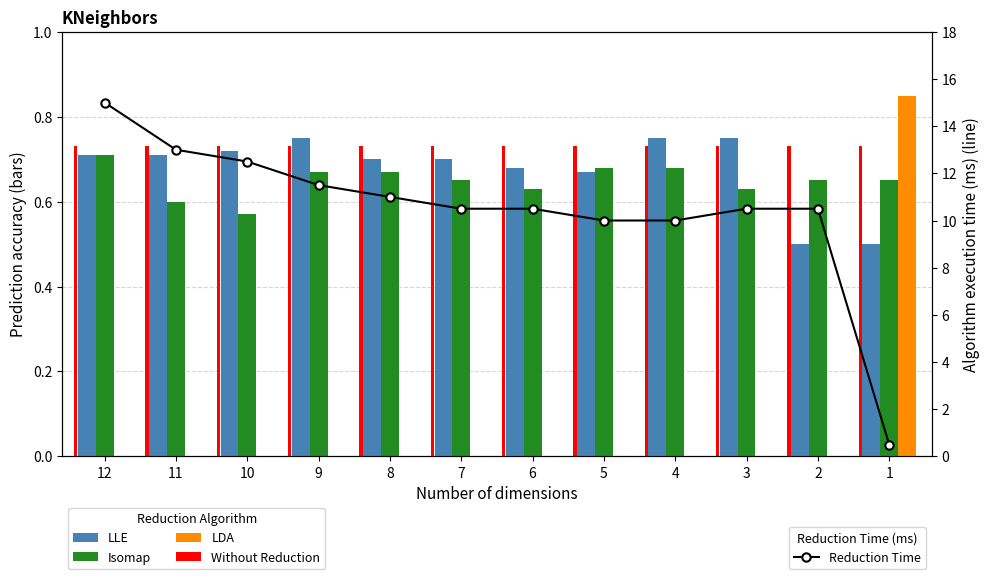

Between 3 and 5, which is larger?

3